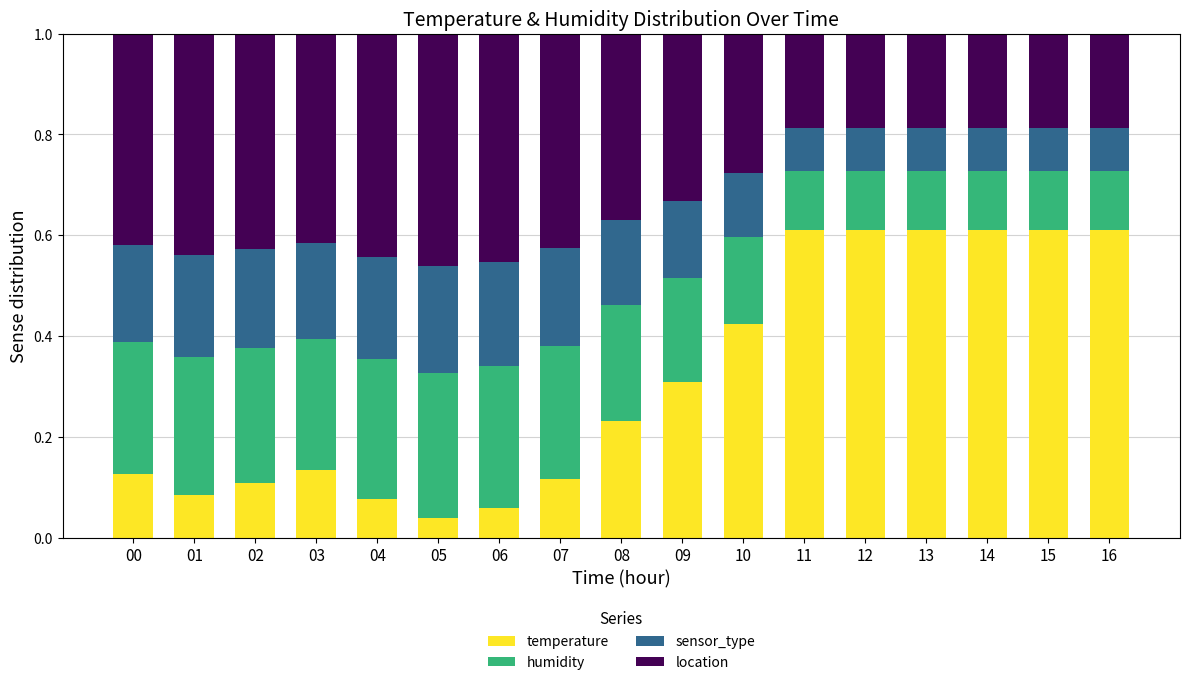

Are the bars horizontal?

No